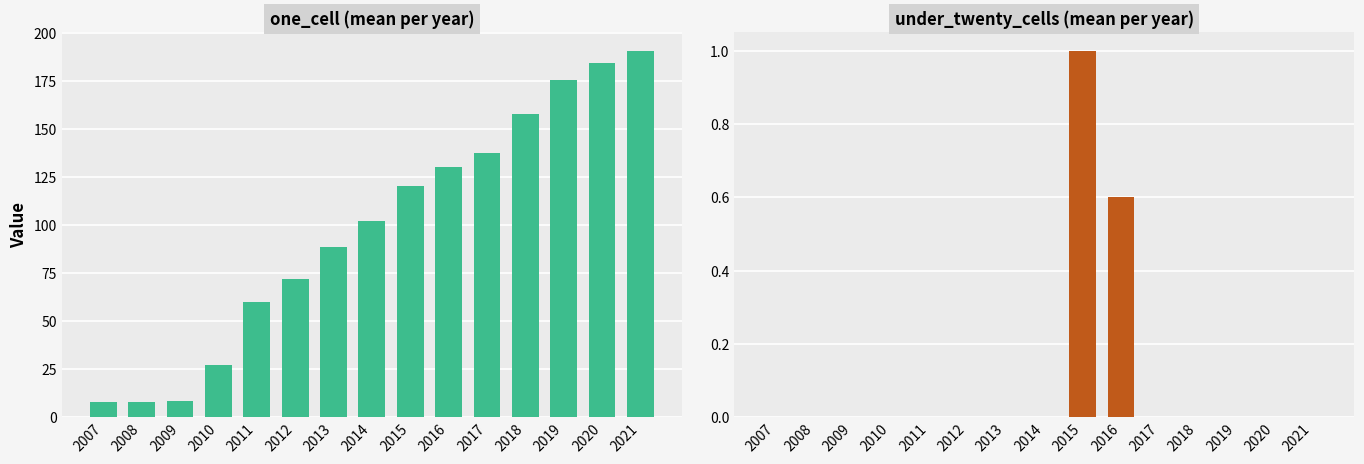

At which label does under_twenty_cells reach its peak?

2015